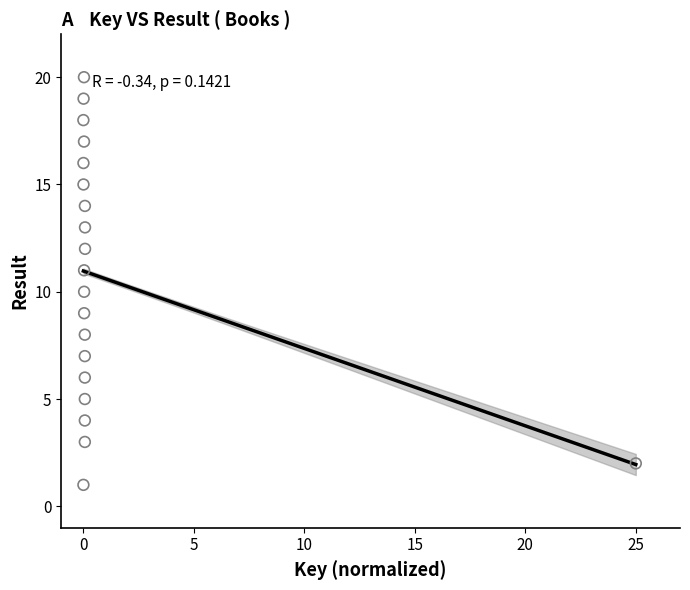

What is the range of Y values (max minus min)?

19